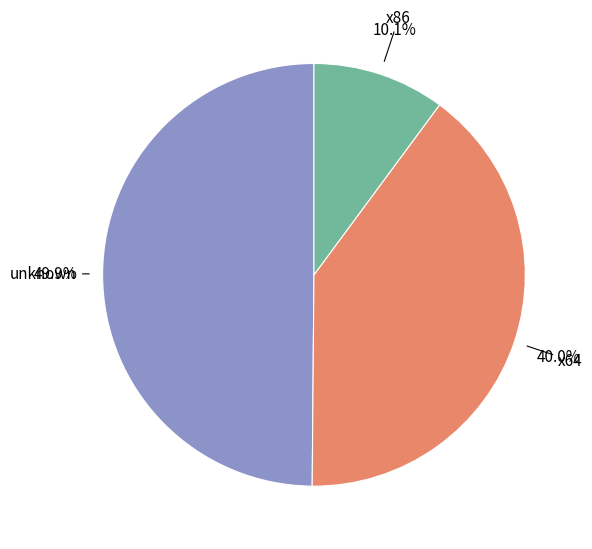

What is the largest slice in the pie chart?

unknown